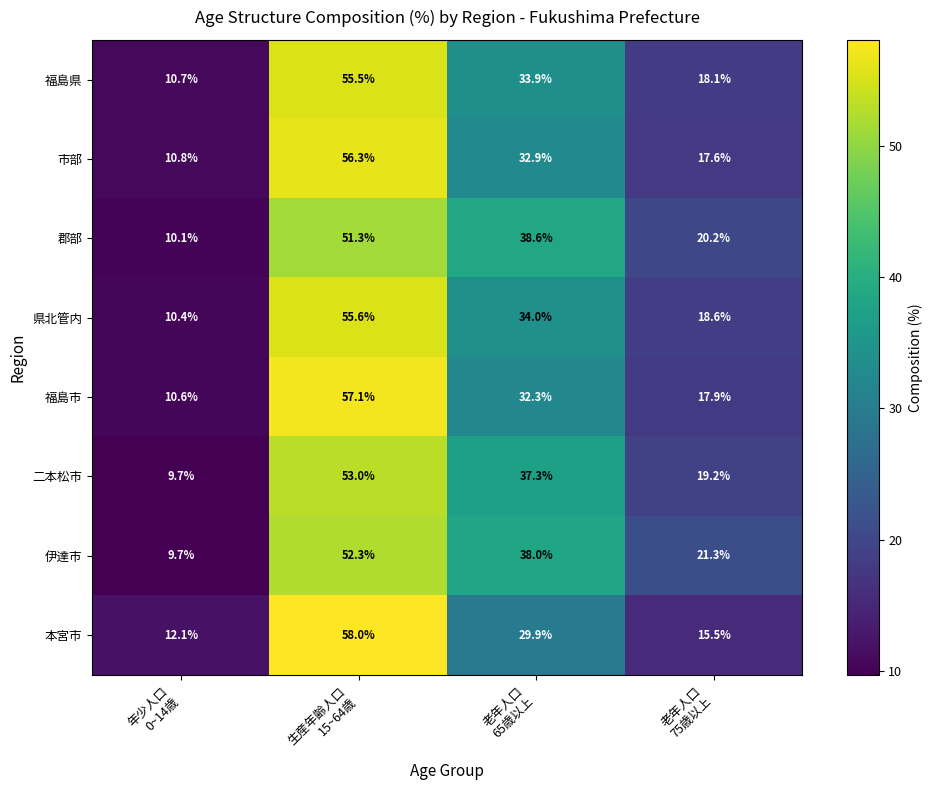

What is the difference between the second highest and minimum values in the 本宮市 series?

17.8